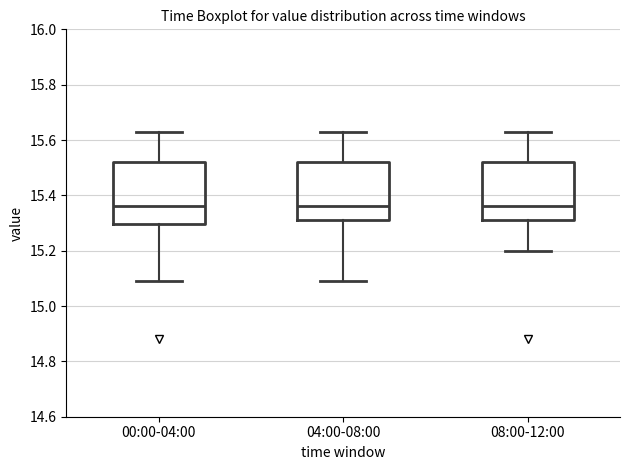

Where does the upper whisker of the box for 08:00-12:00 end on the y-axis? The values are not printed on the chart, so give them approximately, as read against the axis.

15.64